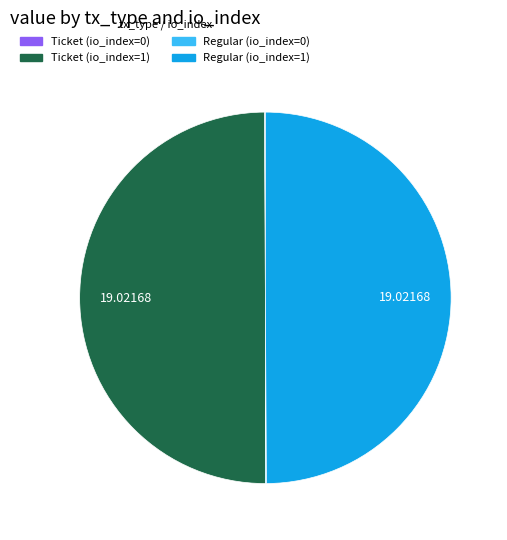

Combined, do Regular (io_index=1) and Ticket (io_index=1) account for over 50%?

Yes